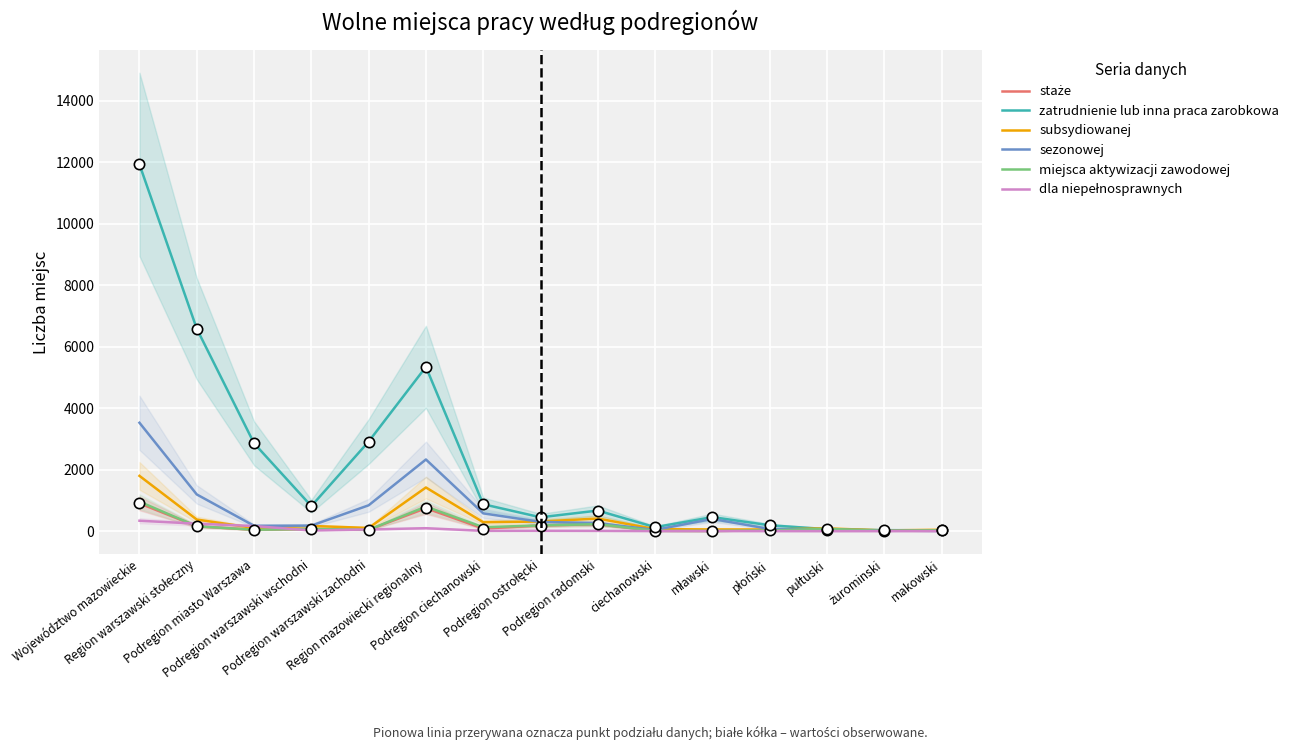

Which series reaches the minimum Y coordinate?

dla niepełnosprawnych